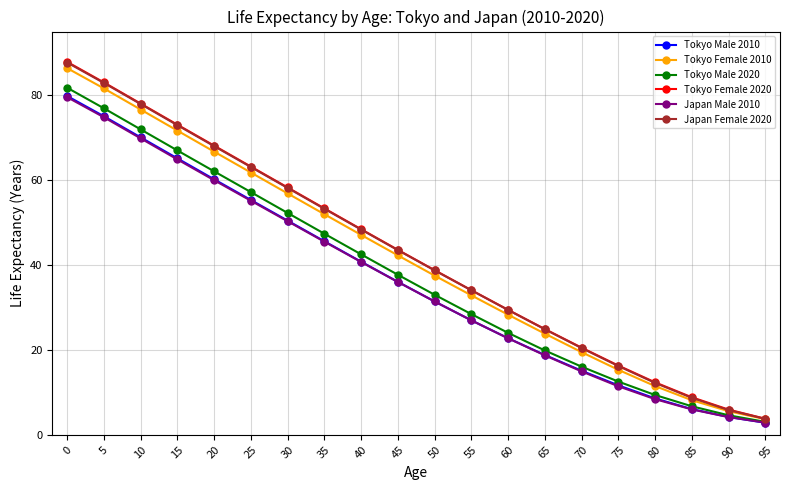

True or false: Japan Female 2020 has more than 2 points higher than both neighbors.

False